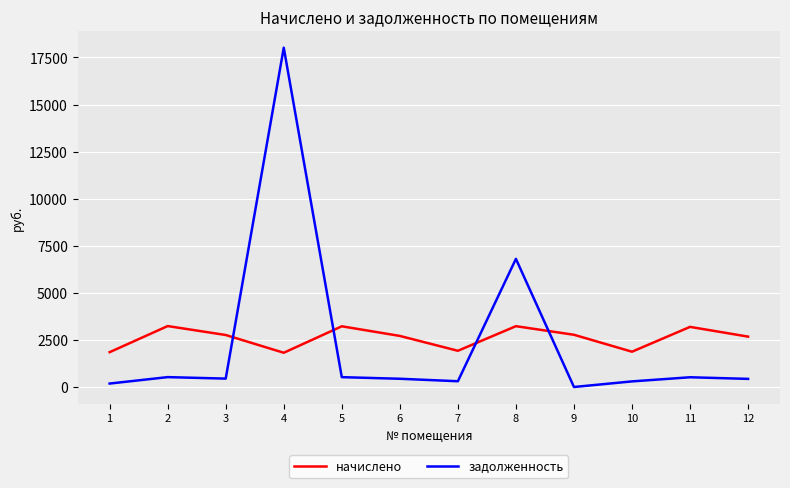

What are all the series names shown in the legend?

начислено, задолженность